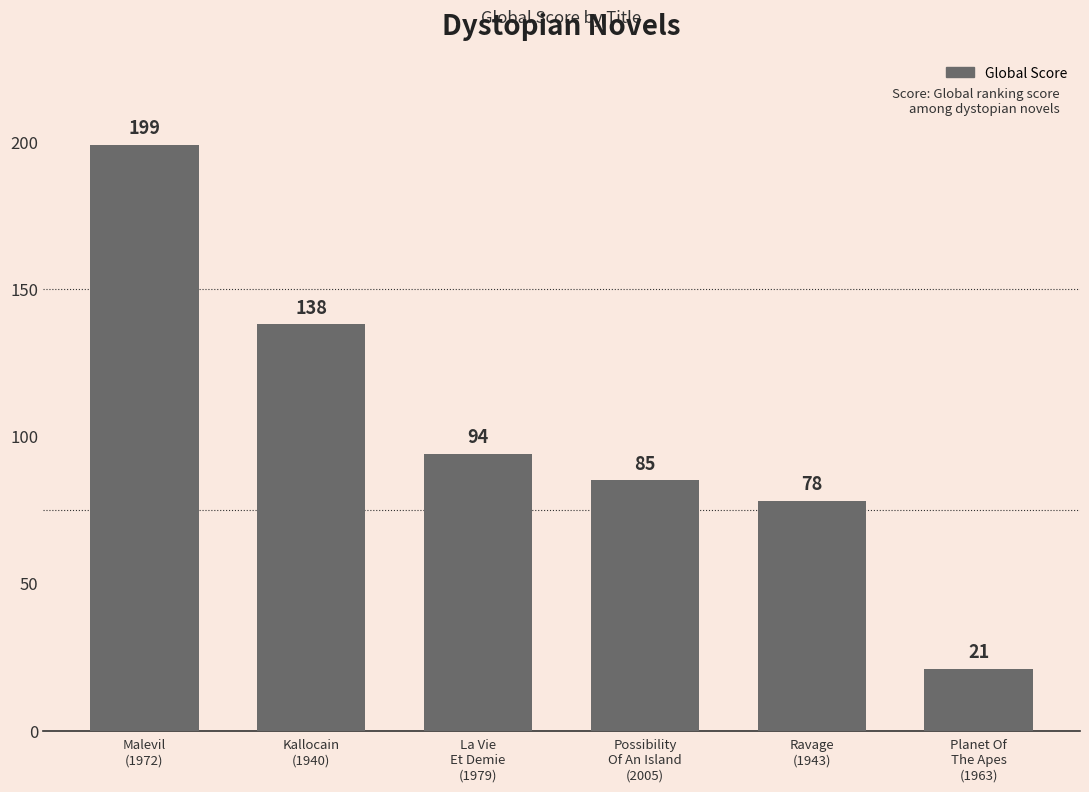

What is the greatest value displayed?

199